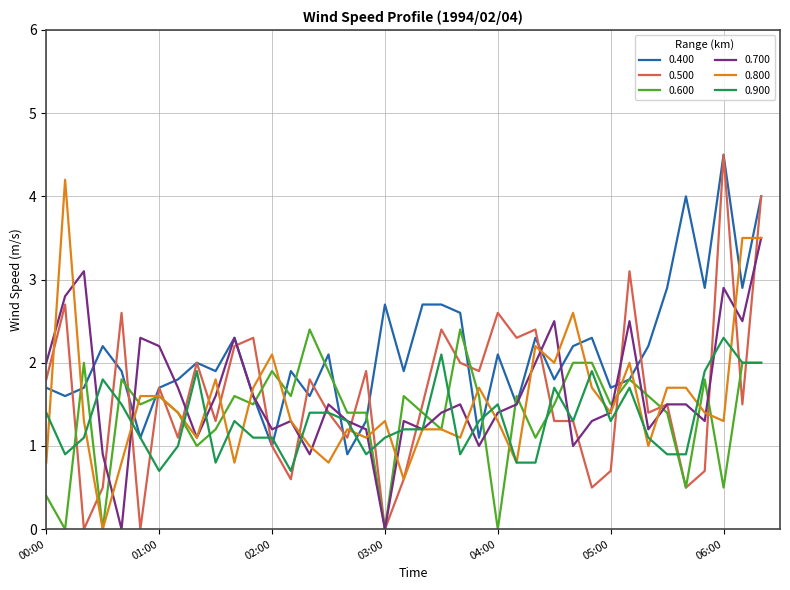

Which series has the largest total across all categories?

0.400